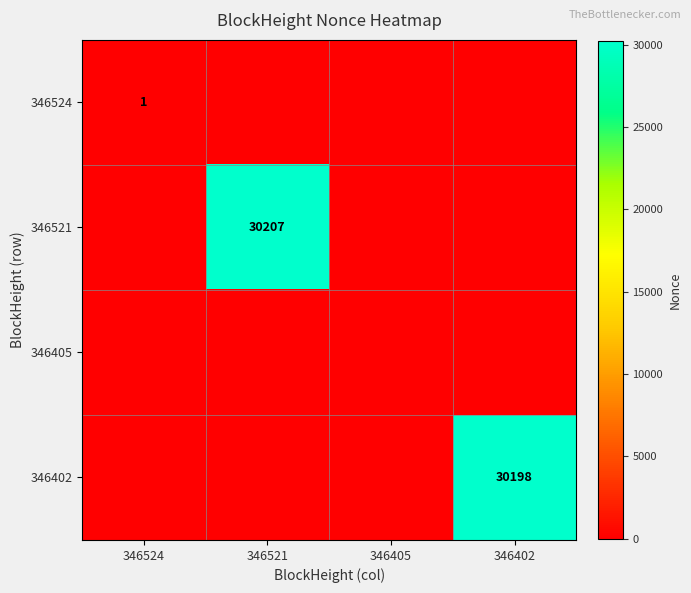

How many values in the 346521 series exceed 0?

1